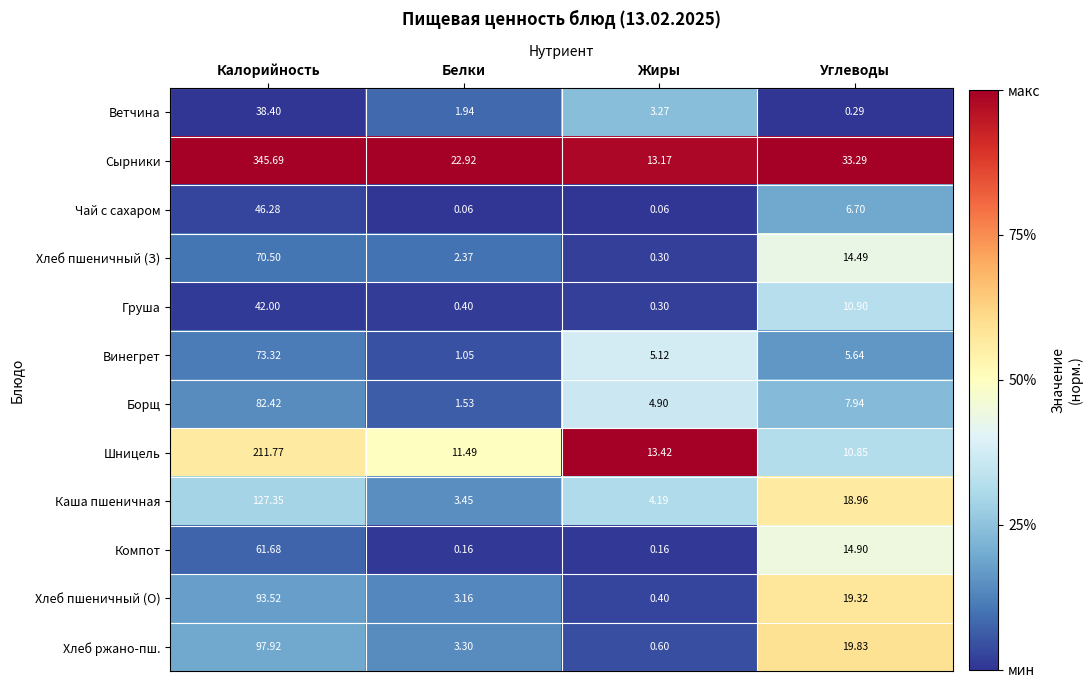

Which series has the largest range (max minus min)?

Сырники